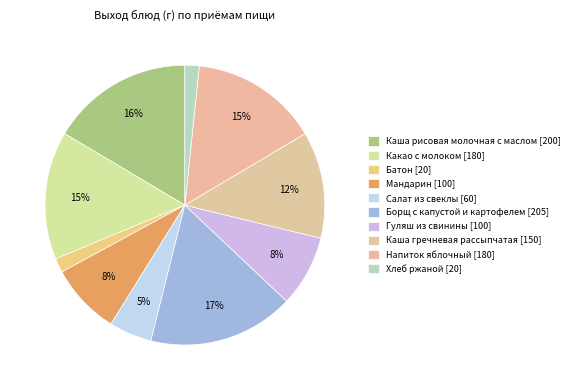

How many slices are in this pie chart?

10